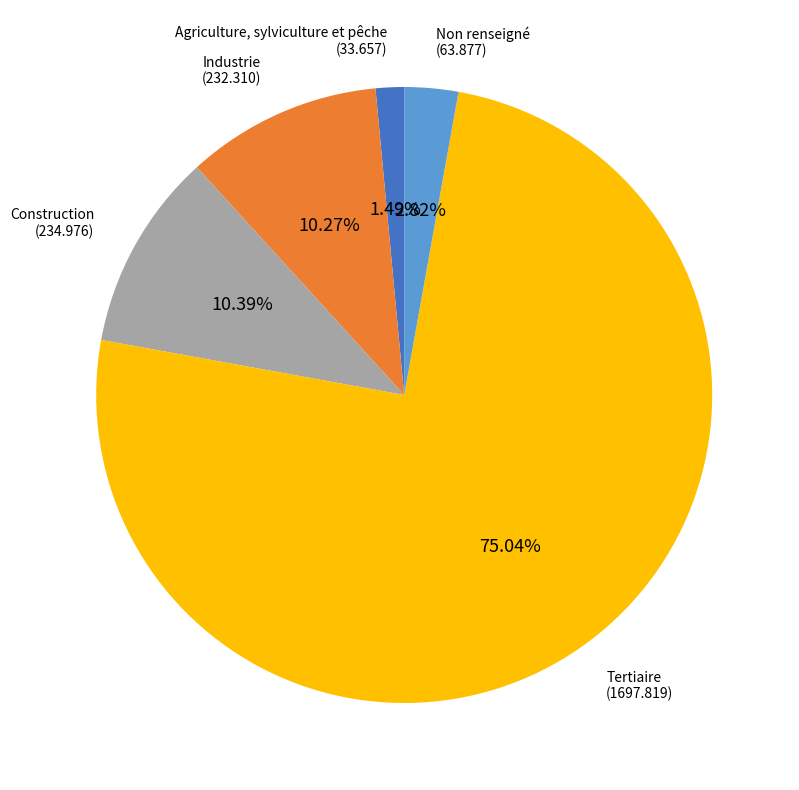

To the nearest percent, what percentage of the pie is Non renseigné?

3%